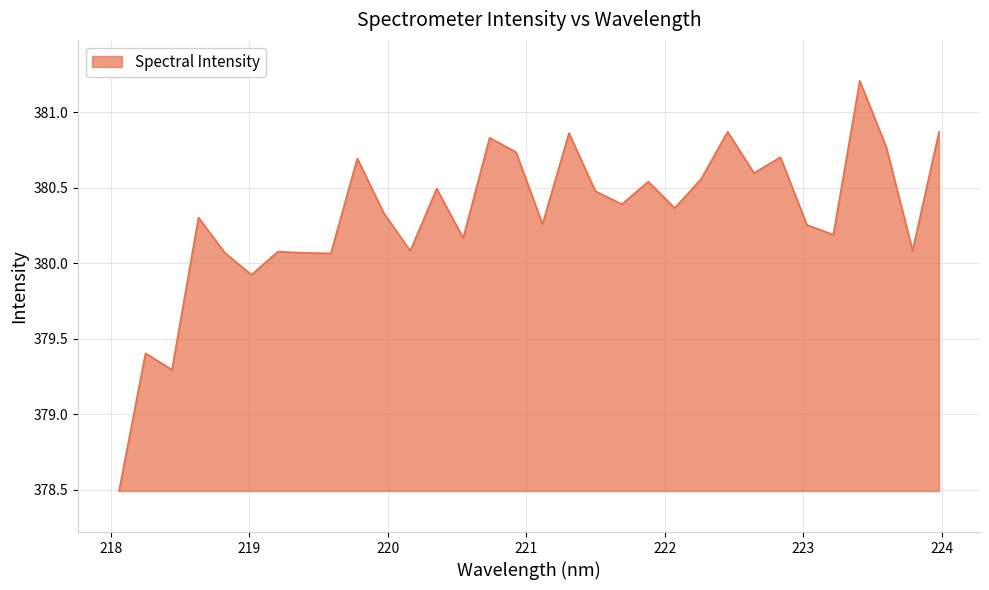

What is the maximum value shown in the chart?

381.2